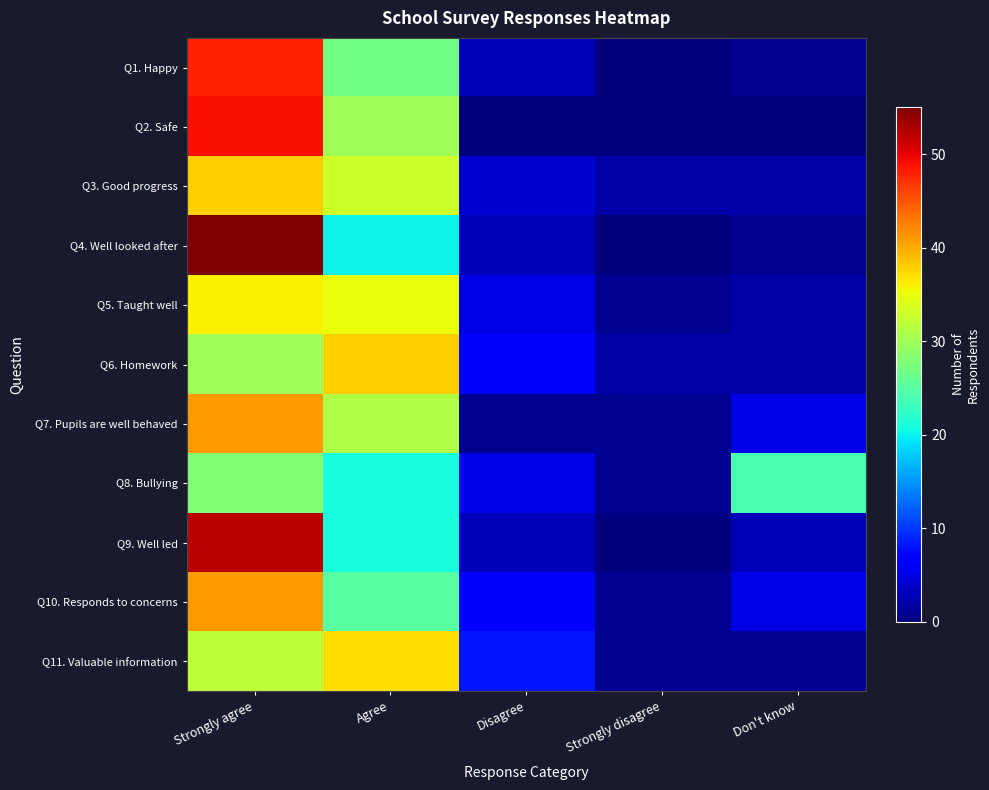

Reading left to right, extract all data points from this chart.

Q1. Happy: Strongly agree=48	Agree=27	Disagree=3	Strongly disagree=0	Don't know=1
Q2. Safe: Strongly agree=49	Agree=30	Disagree=0	Strongly disagree=0	Don't know=0
Q3. Good progress: Strongly agree=38	Agree=33	Disagree=4	Strongly disagree=2	Don't know=2
Q4. Well looked after: Strongly agree=55	Agree=20	Disagree=3	Strongly disagree=0	Don't know=1
Q5. Taught well: Strongly agree=36	Agree=35	Disagree=5	Strongly disagree=1	Don't know=2
Q6. Homework: Strongly agree=30	Agree=38	Disagree=7	Strongly disagree=2	Don't know=2
Q7. Pupils are well behaved: Strongly agree=41	Agree=31	Disagree=1	Strongly disagree=1	Don't know=5
Q8. Bullying: Strongly agree=28	Agree=21	Disagree=5	Strongly disagree=1	Don't know=24
Q9. Well led: Strongly agree=52	Agree=21	Disagree=3	Strongly disagree=0	Don't know=3
Q10. Responds to concerns: Strongly agree=41	Agree=25	Disagree=7	Strongly disagree=1	Don't know=5
Q11. Valuable information: Strongly agree=32	Agree=37	Disagree=8	Strongly disagree=1	Don't know=1